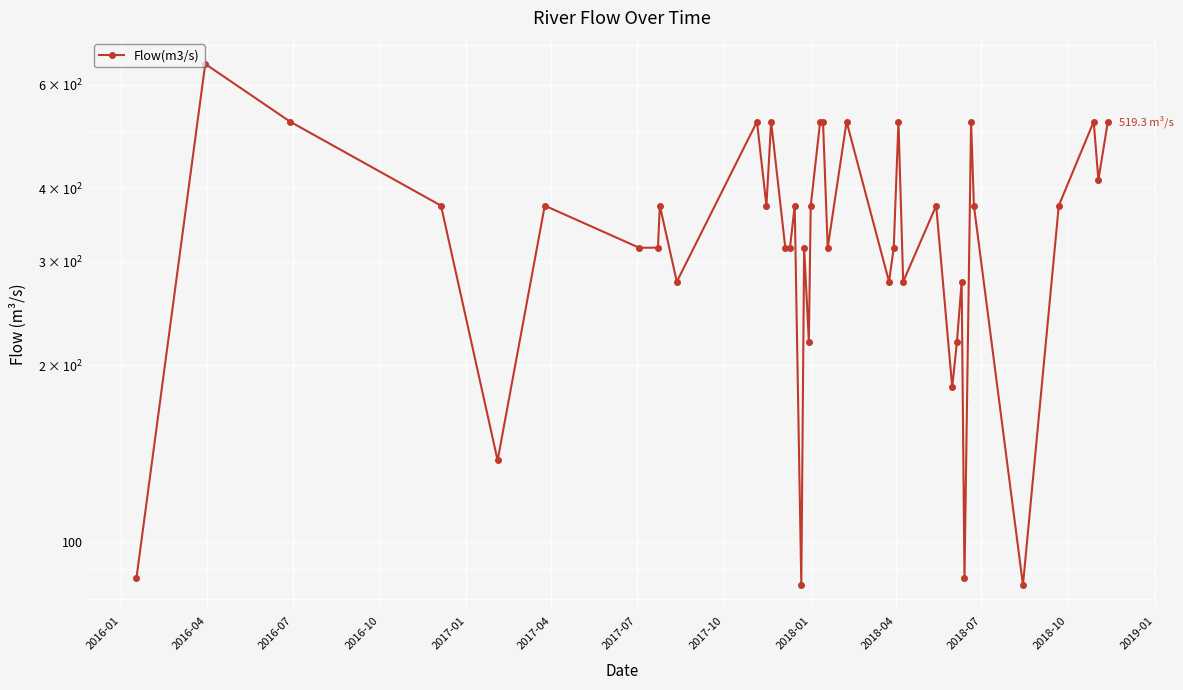

What value does the data have at 2018-07?

519.3